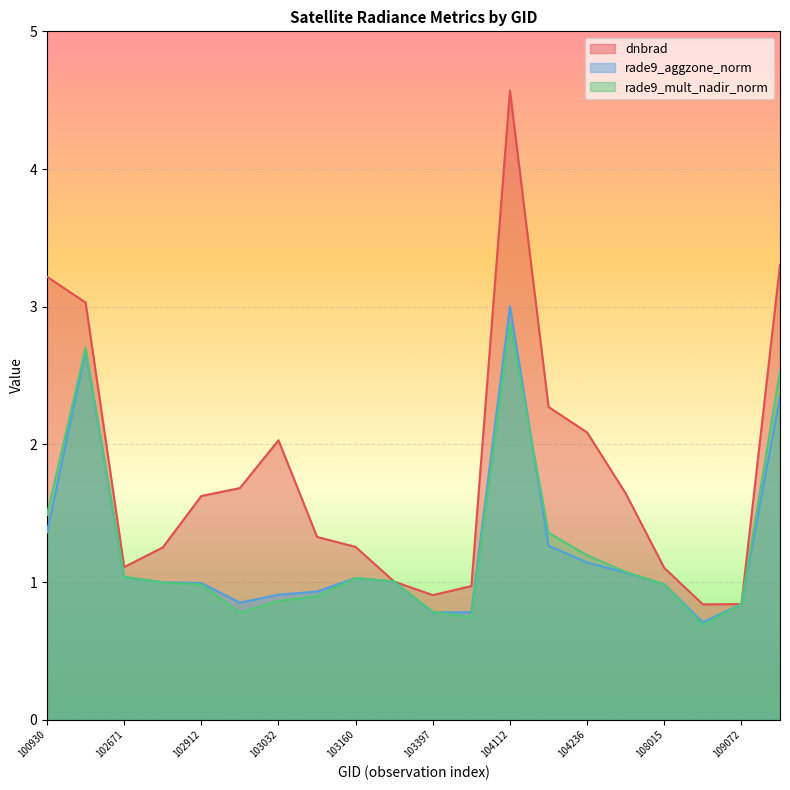

What is the difference between the highest and lowest values at 109780?

1.0